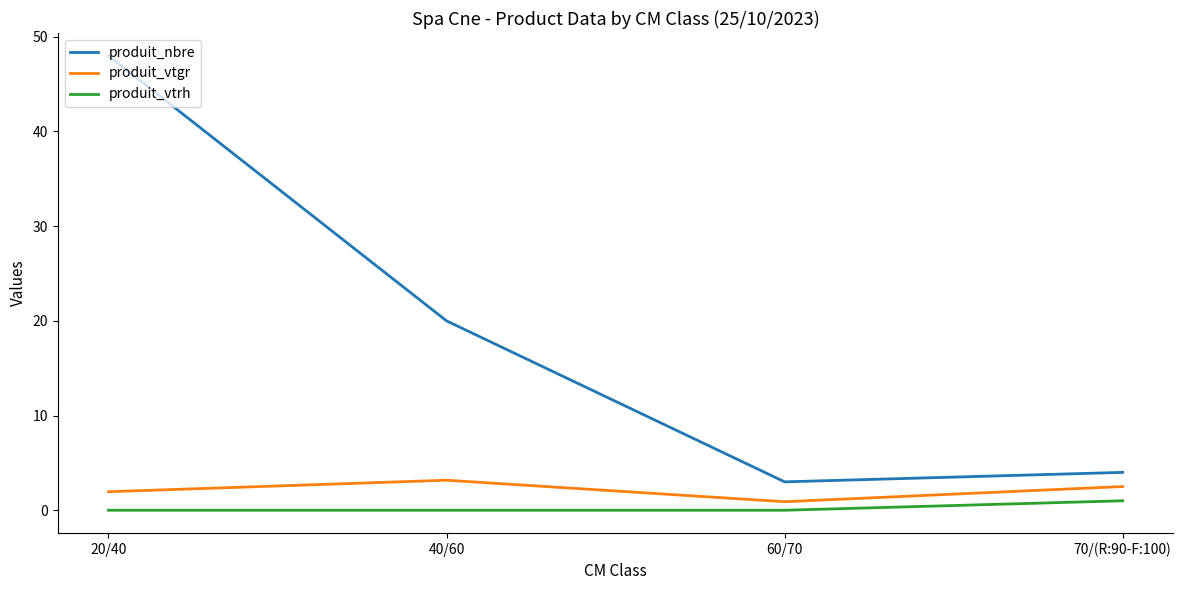

At which label is produit_nbre closest to 25?

40/60